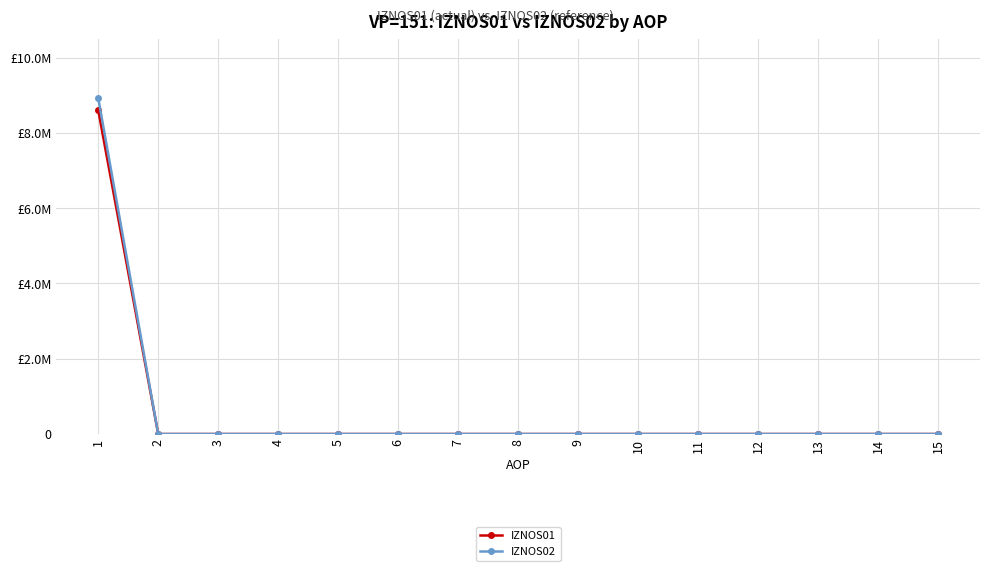

Does the chart have visible grid lines?

Yes